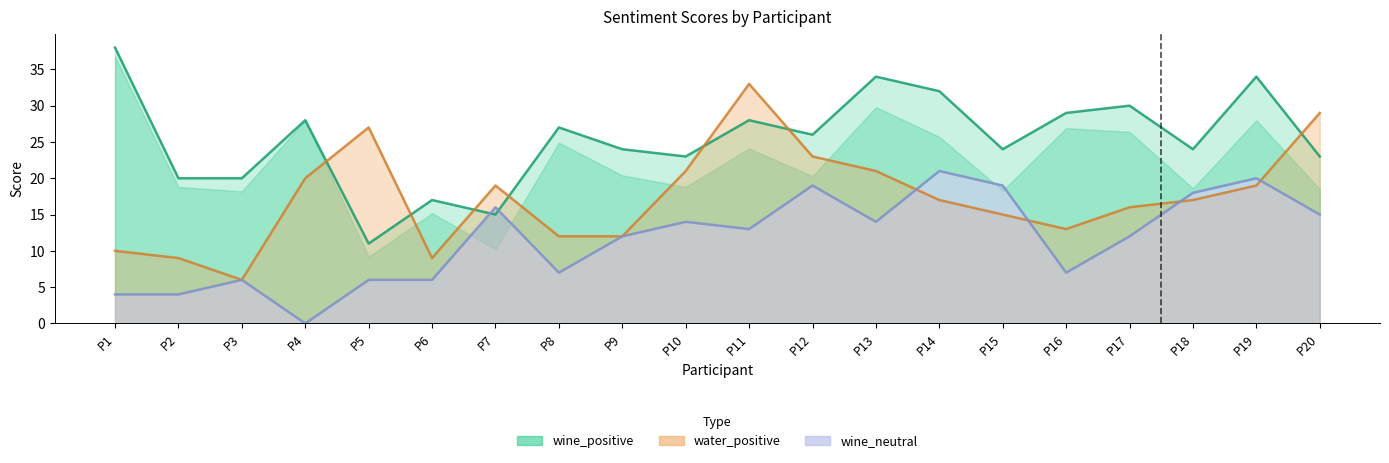

True or false: water_positive and wine_positive cross at least once.

True